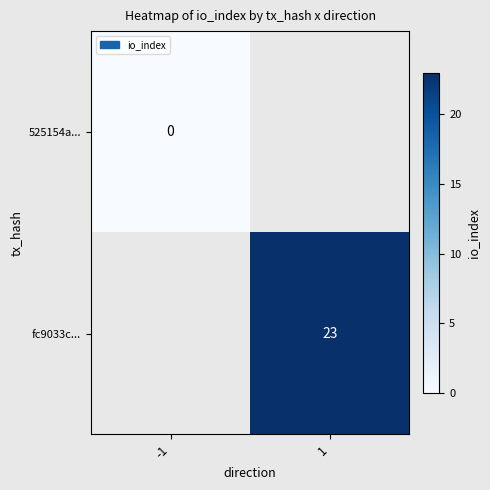

True or false: fc9033c... has a value of 23 at 1.

True